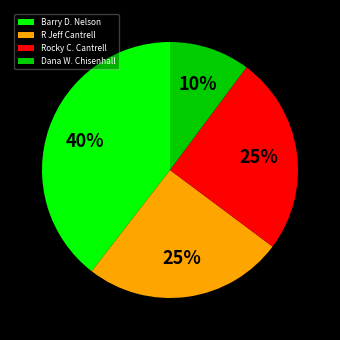

To the nearest percent, what is the combined percentage of Barry D. Nelson and Rocky C. Cantrell?

65%